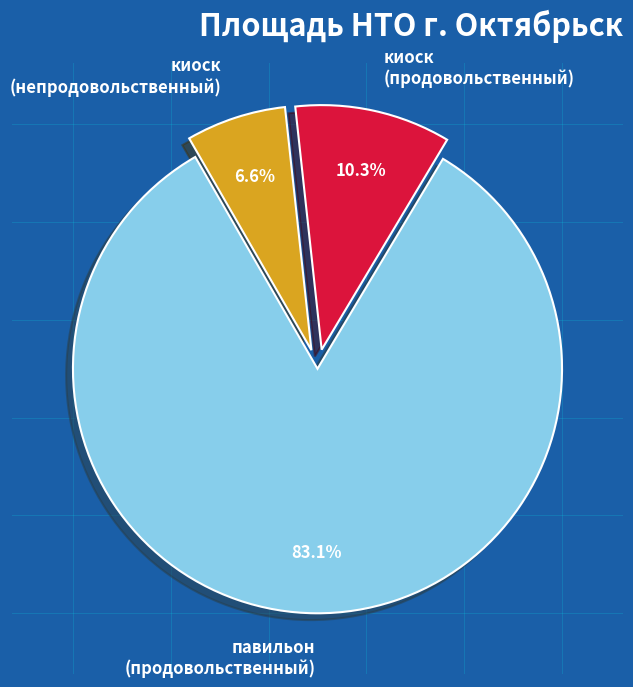

What is the smallest slice in the pie chart?

киоск (непродовольственный)